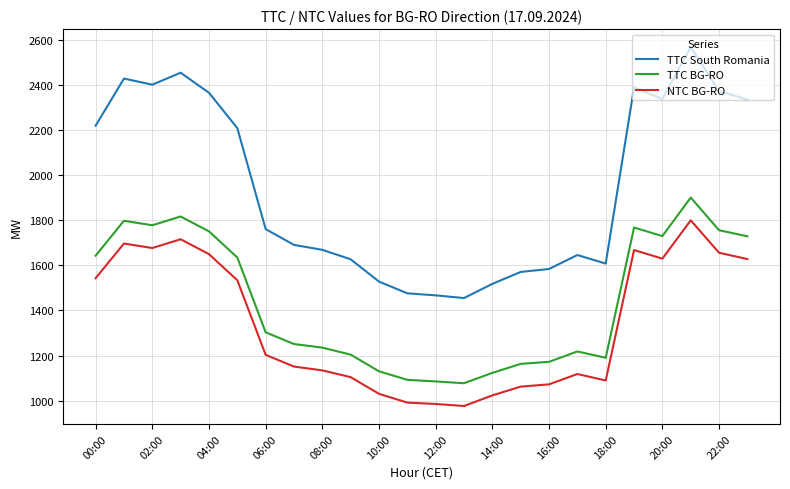

True or false: TTC South Romania and NTC BG-RO intersect in this chart.

False